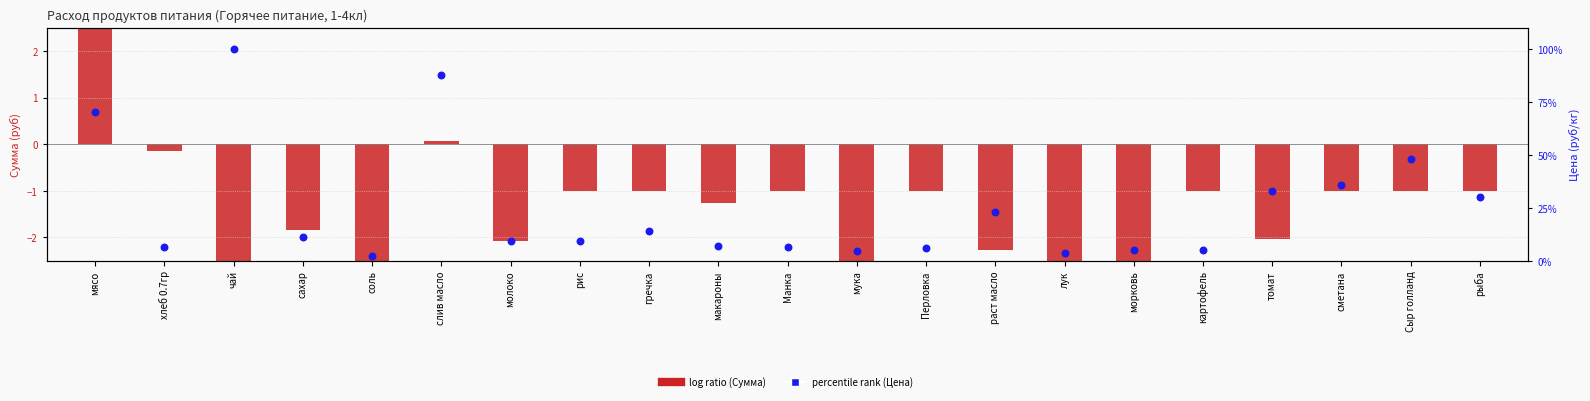

Which series has the largest total across all categories?

percentile rank (Цена)